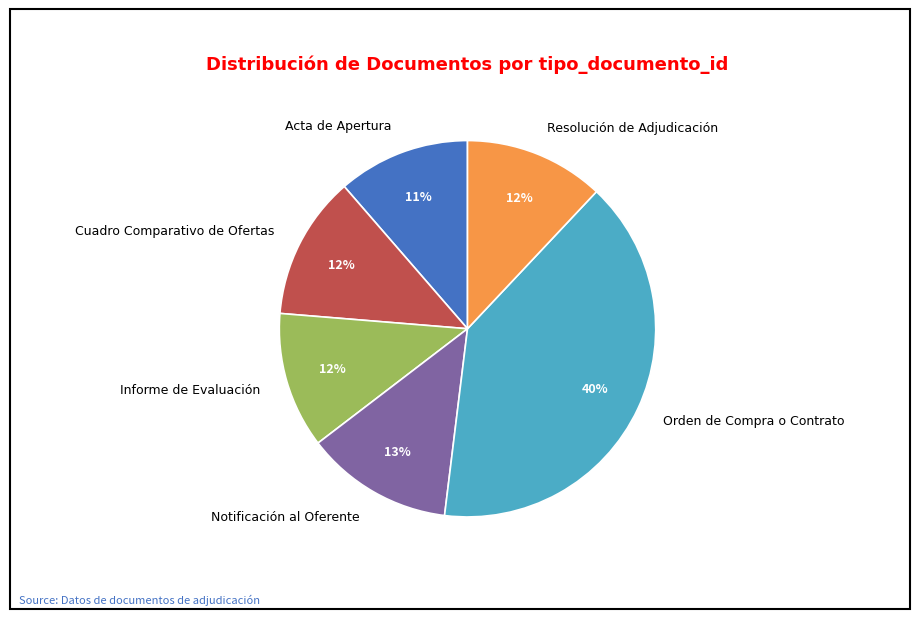

To the nearest percent, what portion does Informe de Evaluación represent?

12%